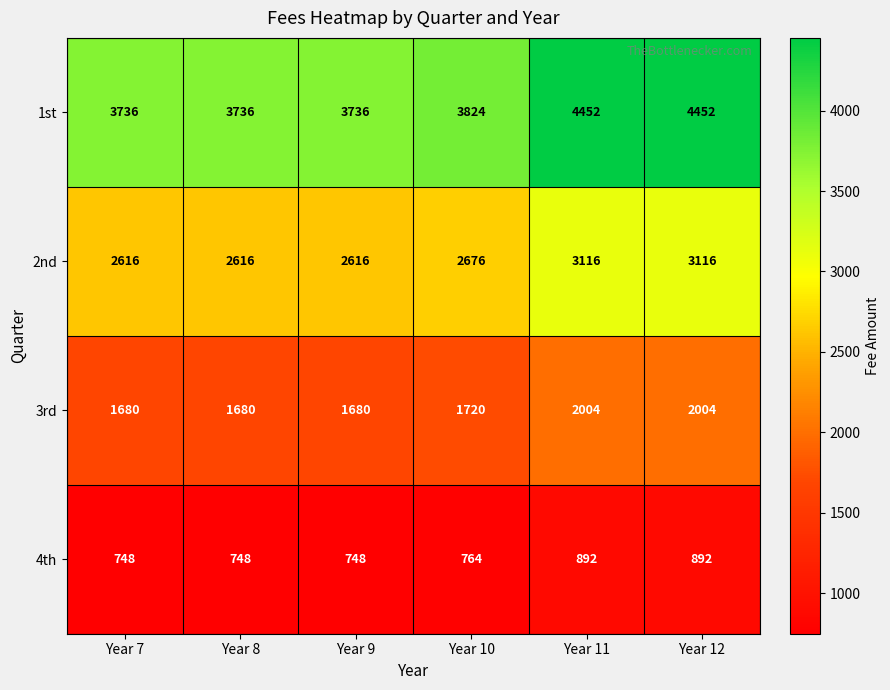

Rank the series by their average value, from lowest to highest.

4th, 3rd, 2nd, 1st